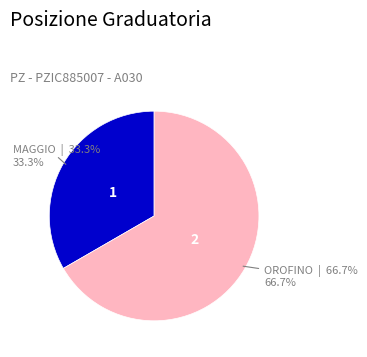

How many segments does this pie chart have?

2